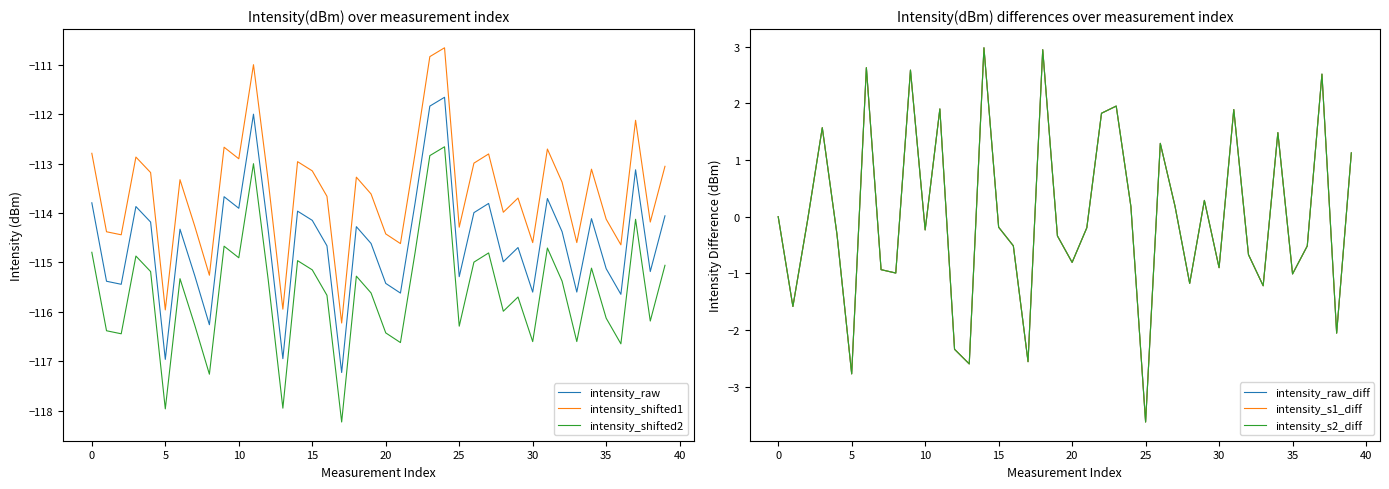

Which series has the widest spread of values?

intensity_raw_diff